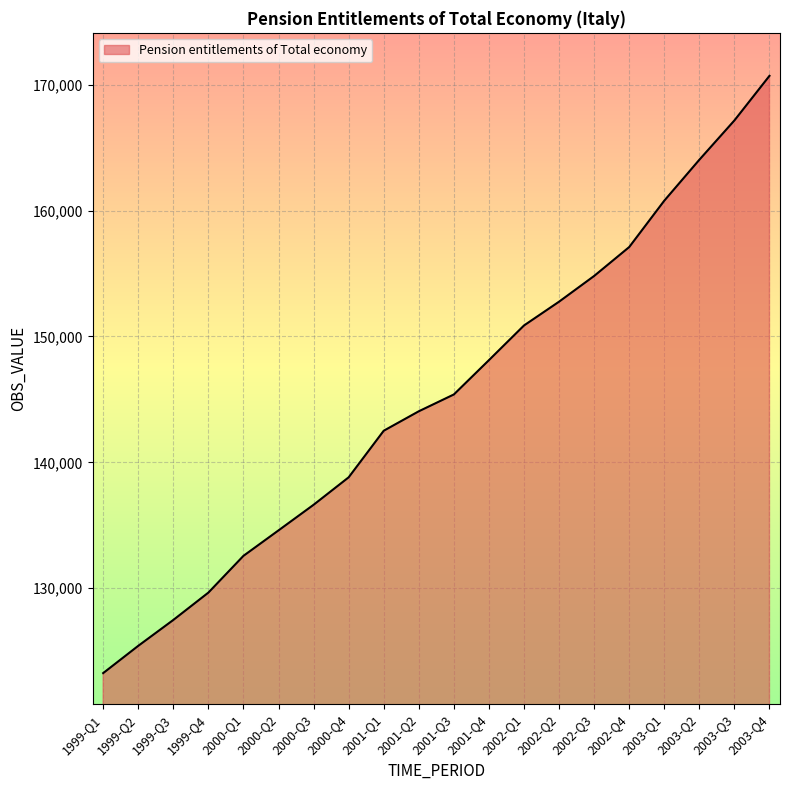

How many lines are shown in the chart?

1